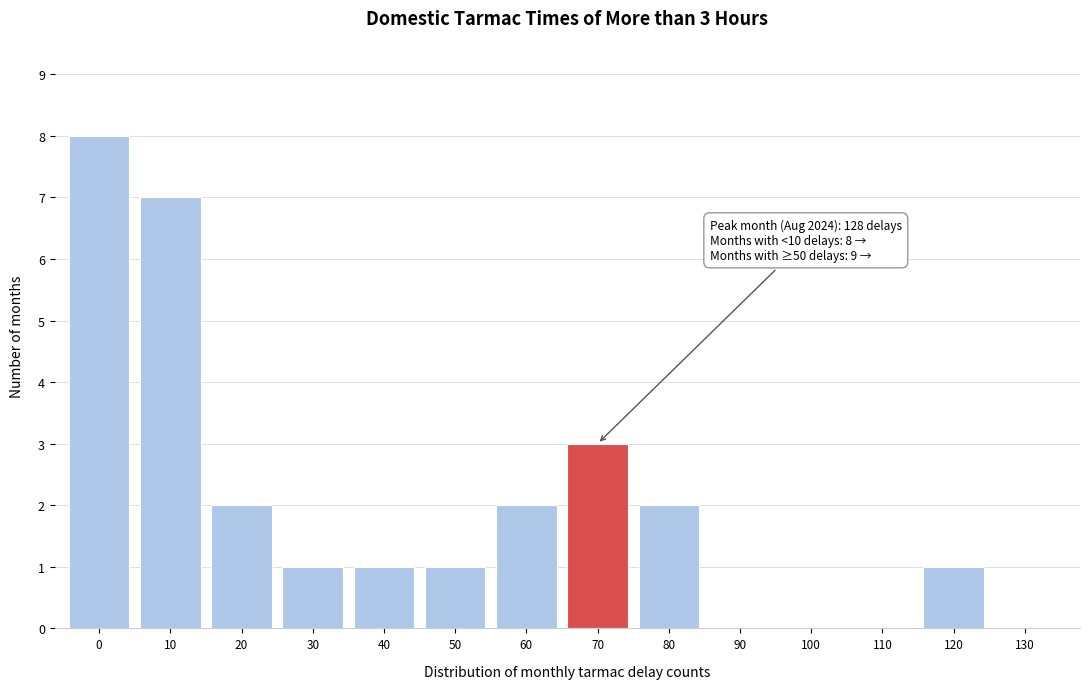

Reading right to left, extract all data points from this chart.

130=0	120=1	110=0	100=0	90=0	80=2	70=3	60=2	50=1	40=1	30=1	20=2	10=7	0=8